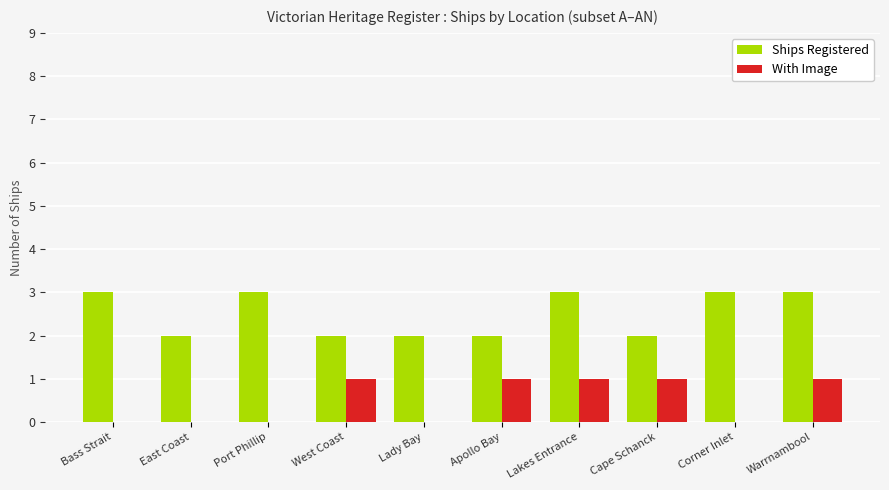

What is the greatest value displayed?

3